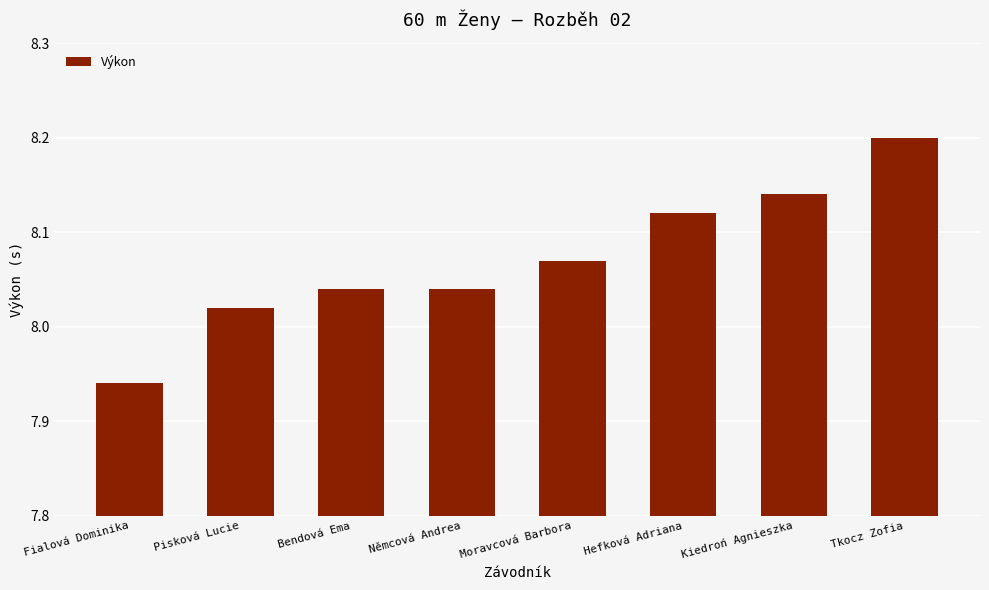

True or false: the data shows 12.3 at Tkocz Zofia.

False